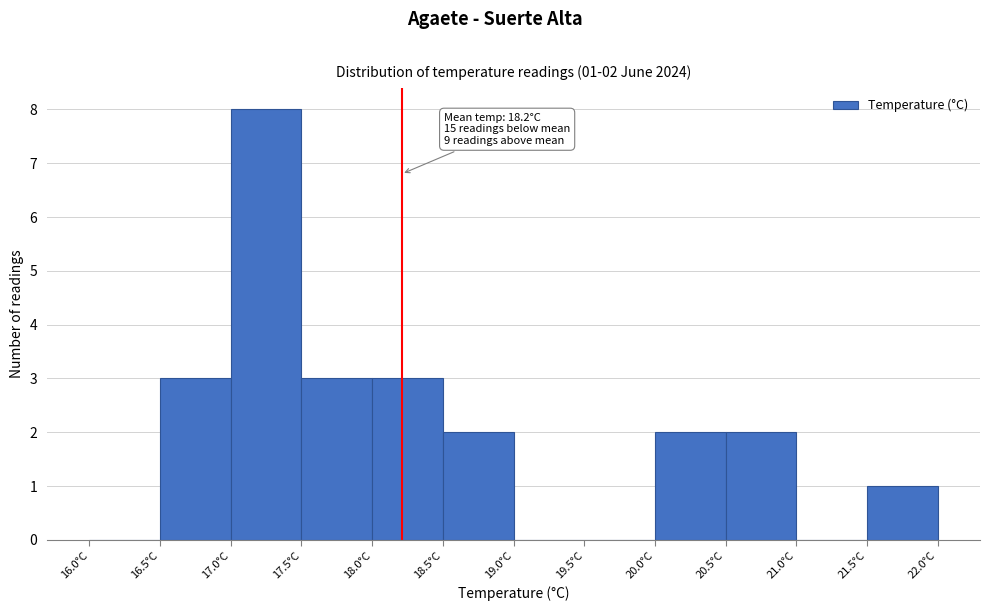

Which range on the x-axis has the tallest bar?

17.0 to 17.5